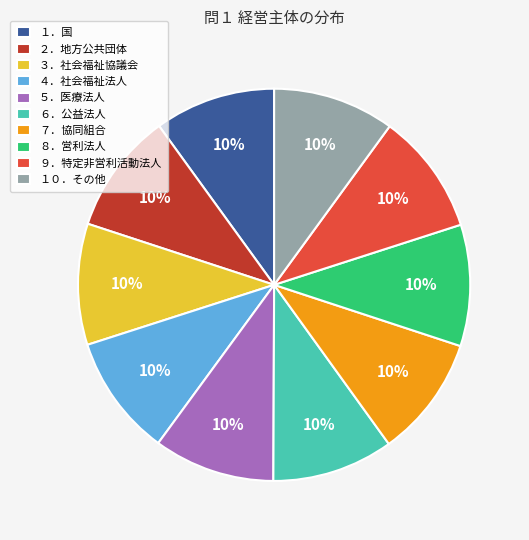

To the nearest percent, what portion does ６．公益法人 represent?

10%